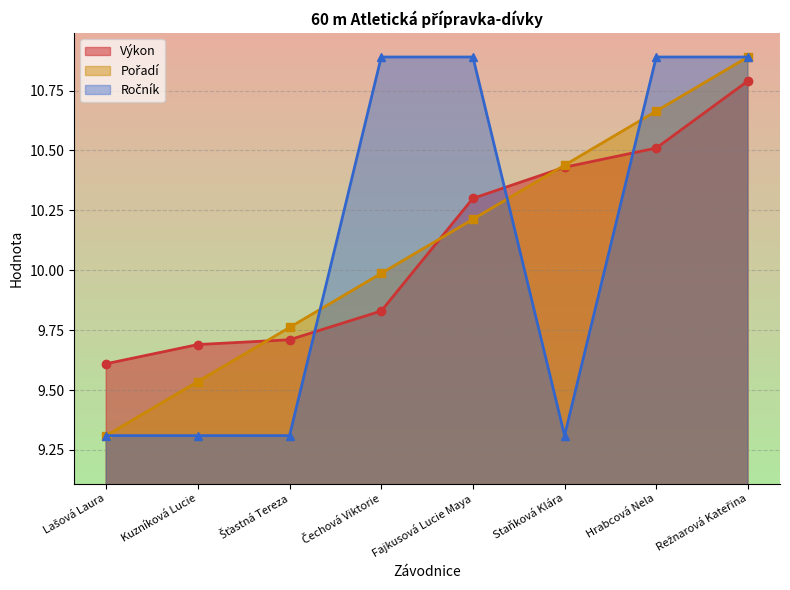

How many data points in Výkon are above 10?

4